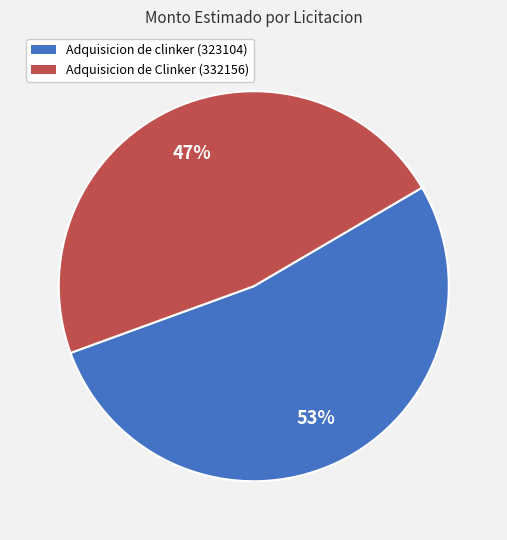

Is there a majority slice in this chart?

Yes